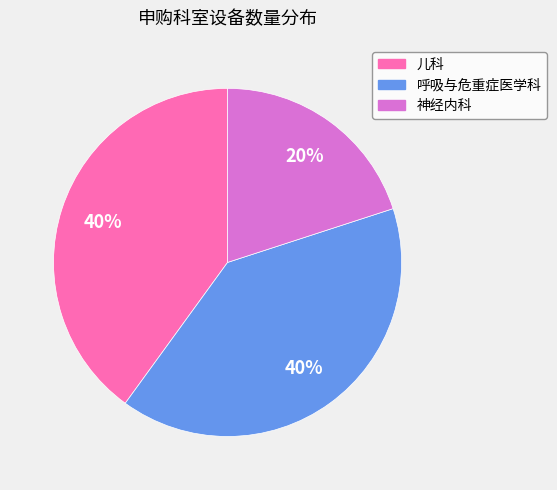

Is there a majority slice in this chart?

No